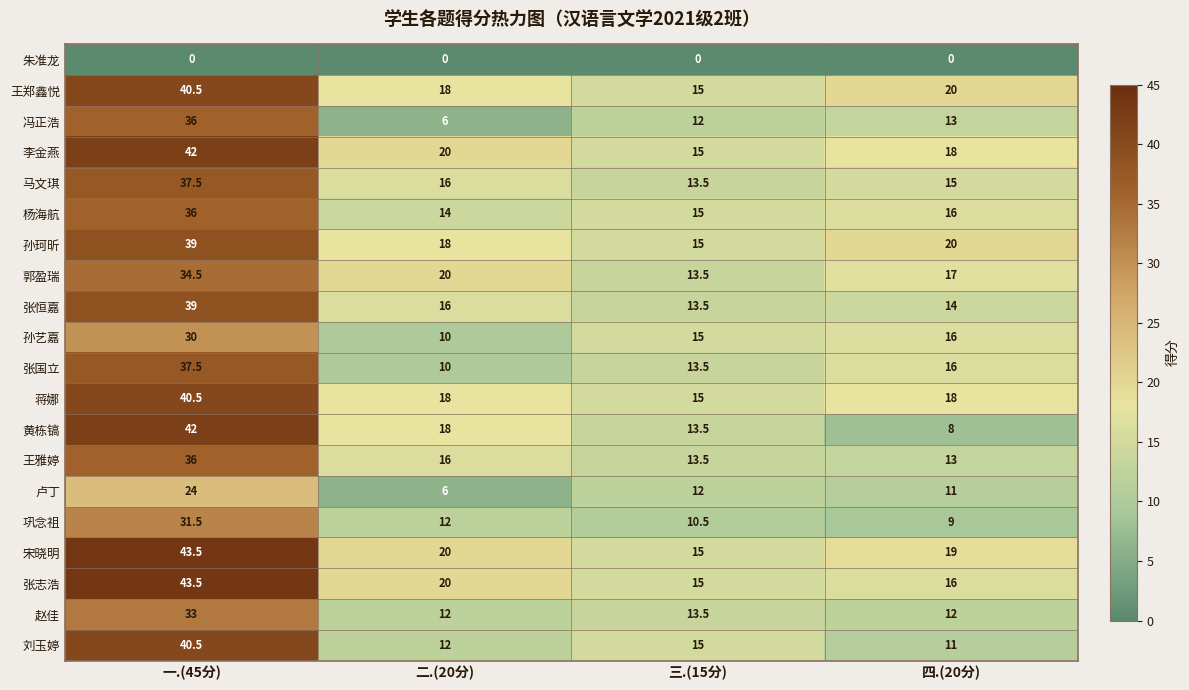

Rank the categories by 张志浩 value from lowest to highest.

三.(15分), 四.(20分), 二.(20分), 一.(45分)